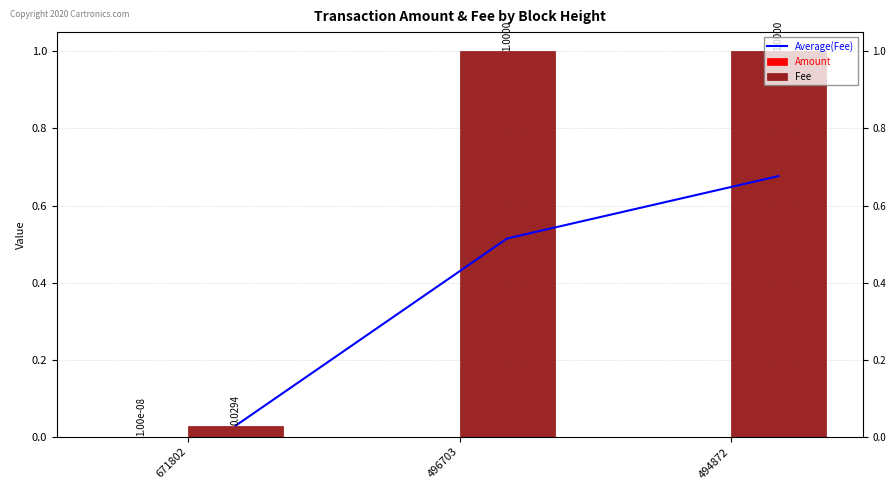

What are all the series names shown in the legend?

Average(Fee), Amount, Fee